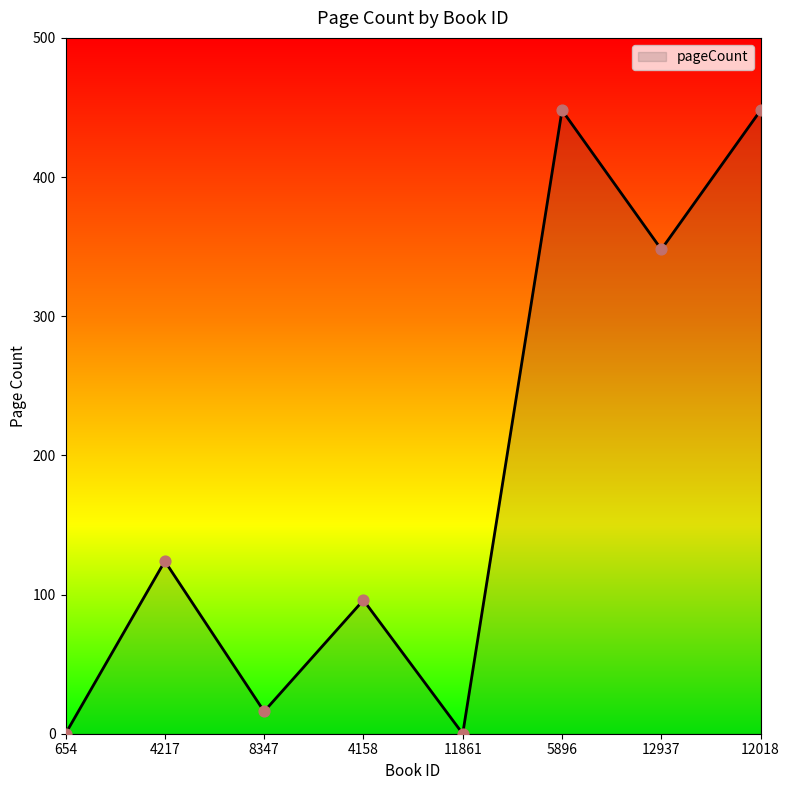

What is the change in value from 8347 to 12937?

+332